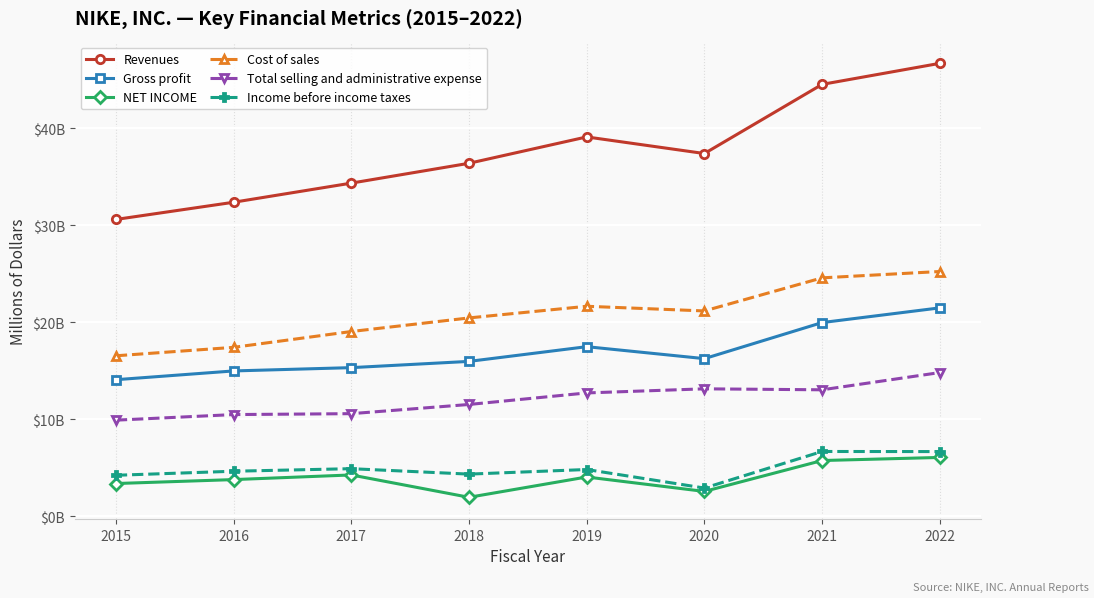

Does the chart have visible grid lines?

Yes